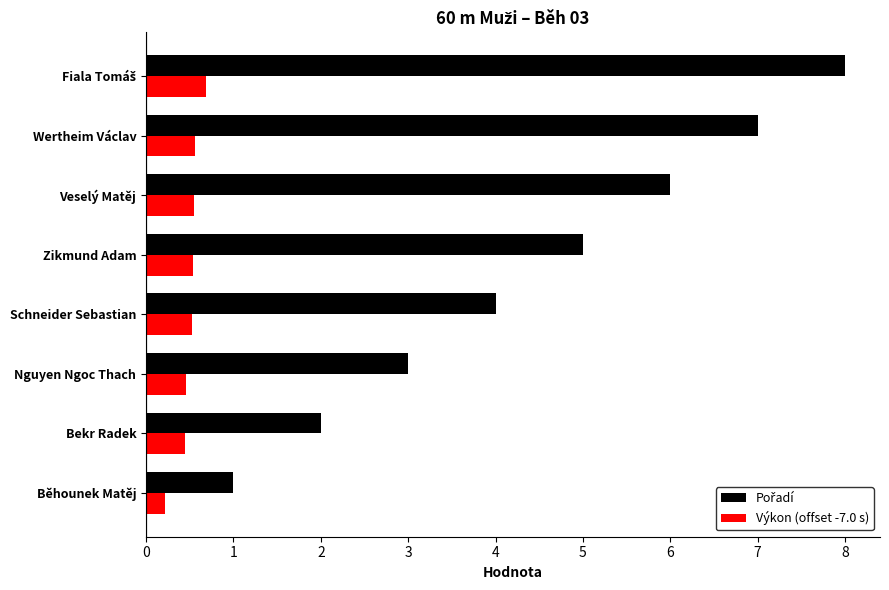

What is the spread (max minus min) of values at Zikmund Adam?

4.5